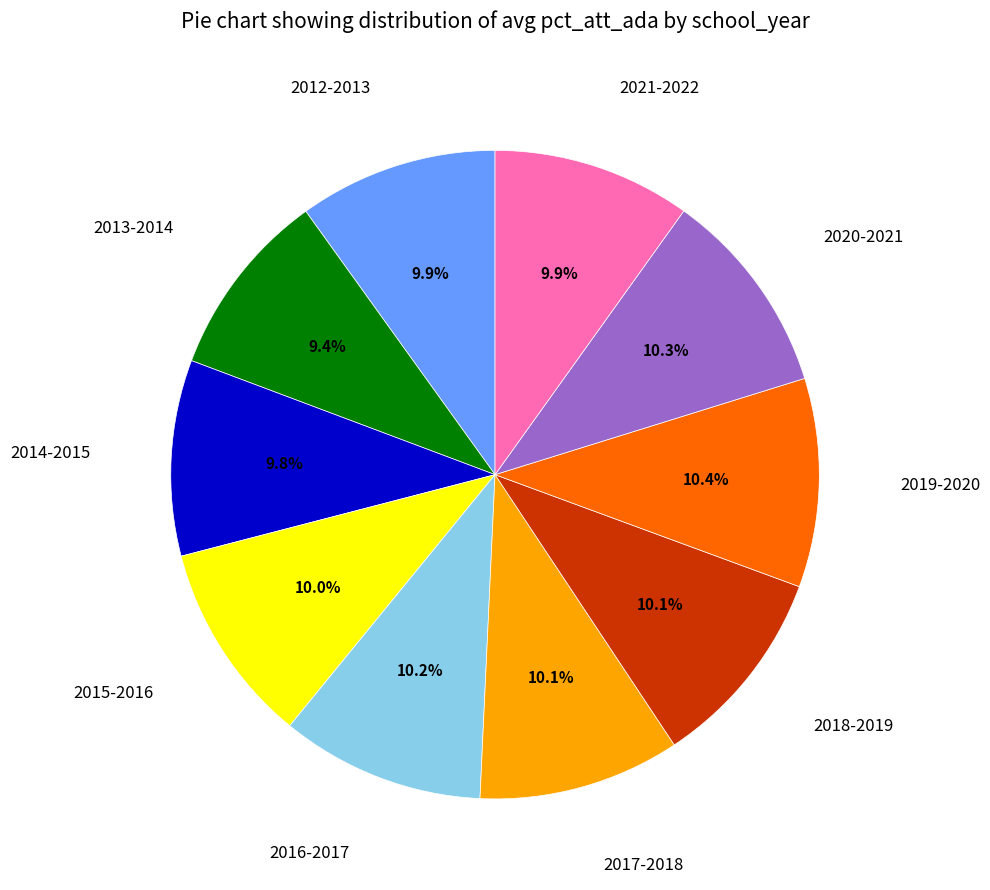

To the nearest percent, what portion does 2016-2017 represent?

10%